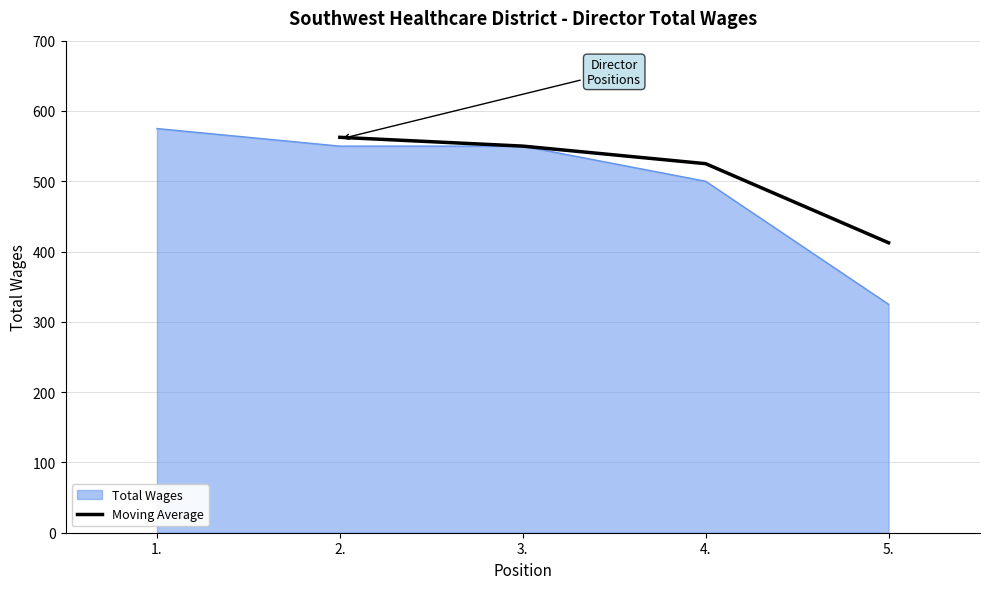

True or false: Moving Average has more than 2 points higher than both neighbors.

False